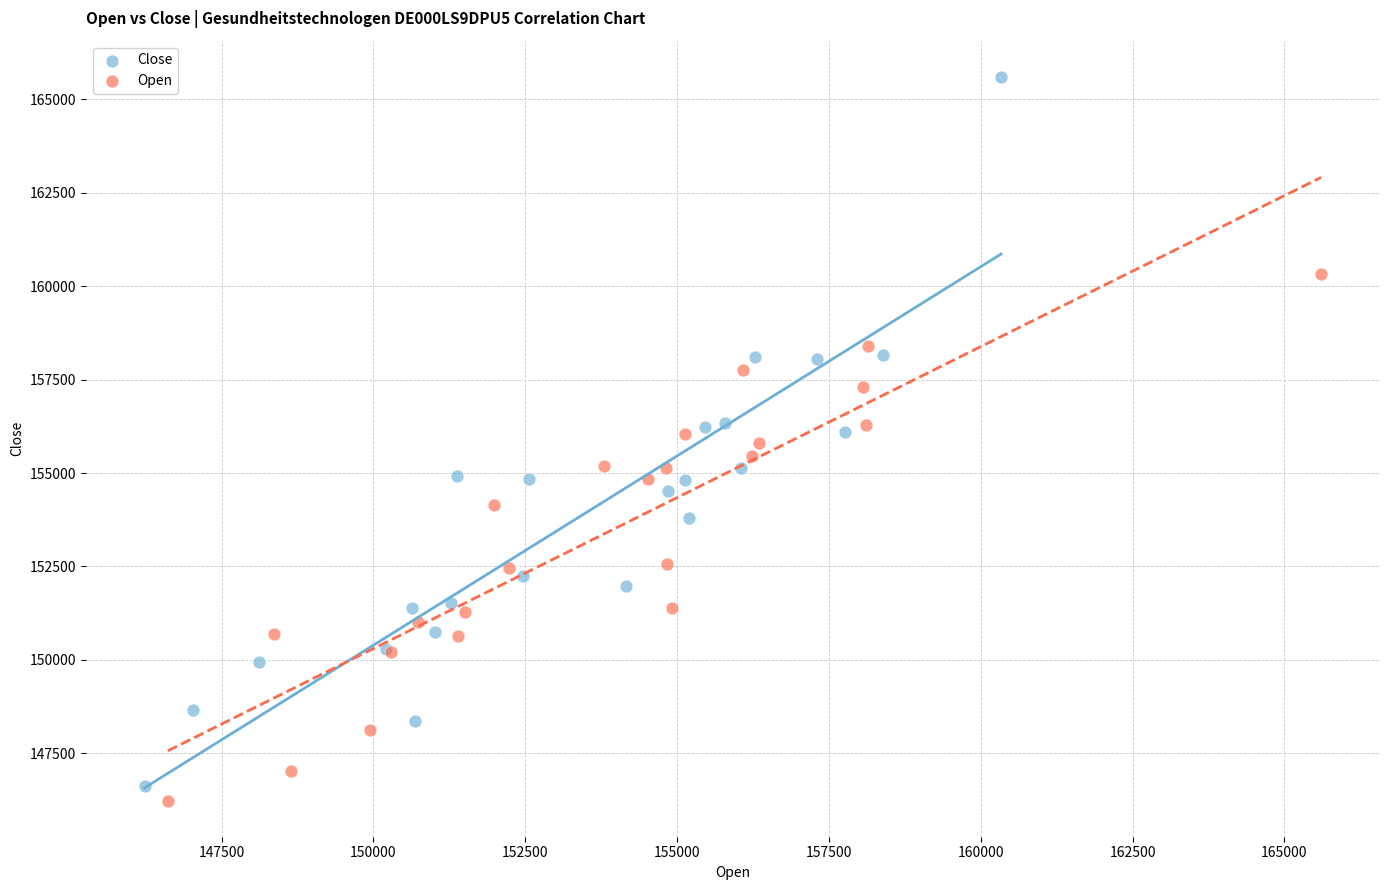

Which series has the largest Y range (max minus min)?

Close